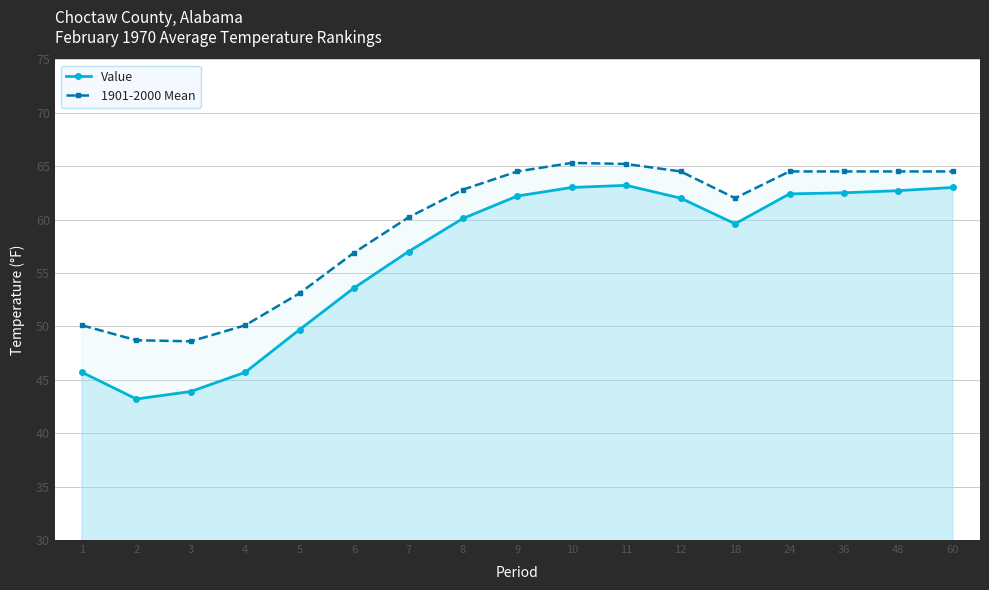

True or false: 1901-2000 Mean has more than 1 interior local peaks.

False